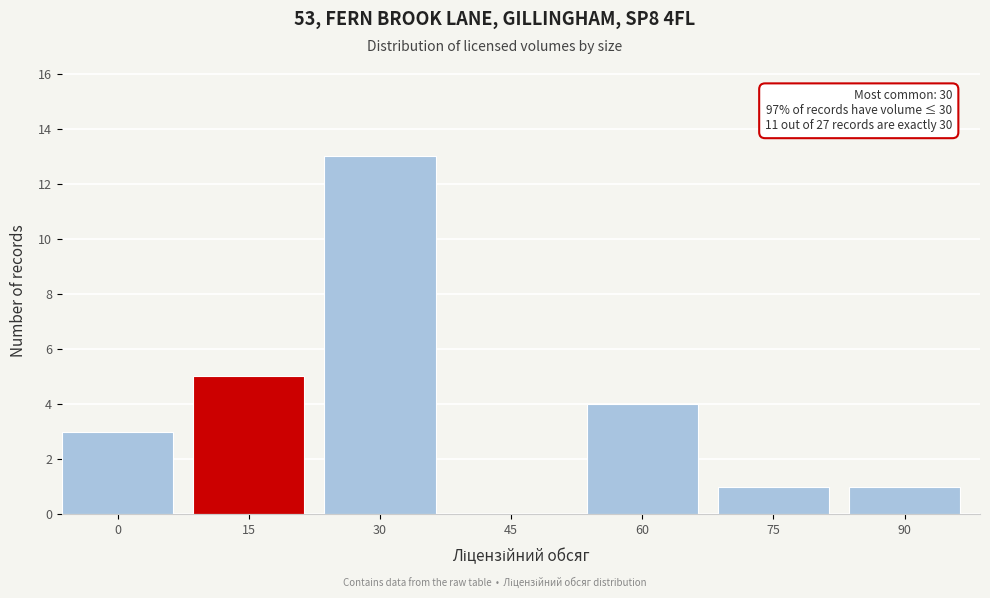

Reading left to right, extract all data points from this chart.

0=3	15=5	30=13	45=0	60=4	75=1	90=1